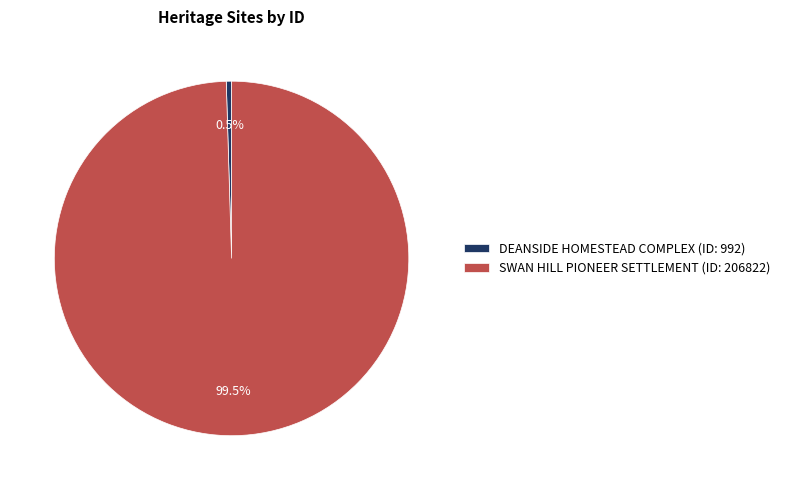

Which slice is the largest?

SWAN HILL PIONEER SETTLEMENT